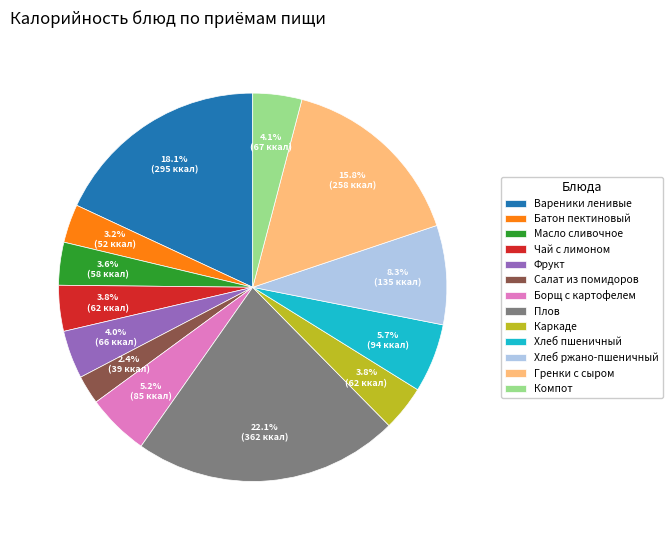

To the nearest percent, what is the difference between the largest and smallest slice percentages?

20%